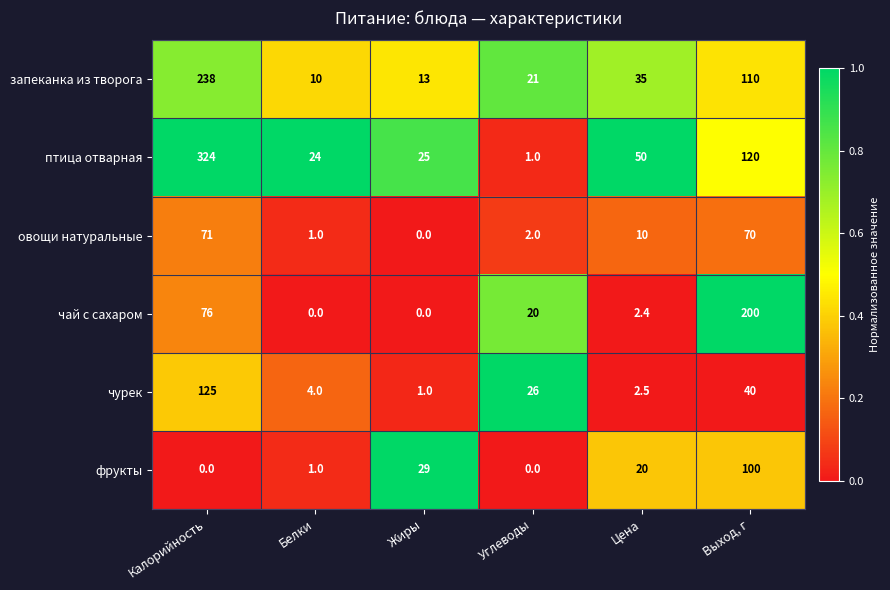

Which series has the largest total across all categories?

птица отварная